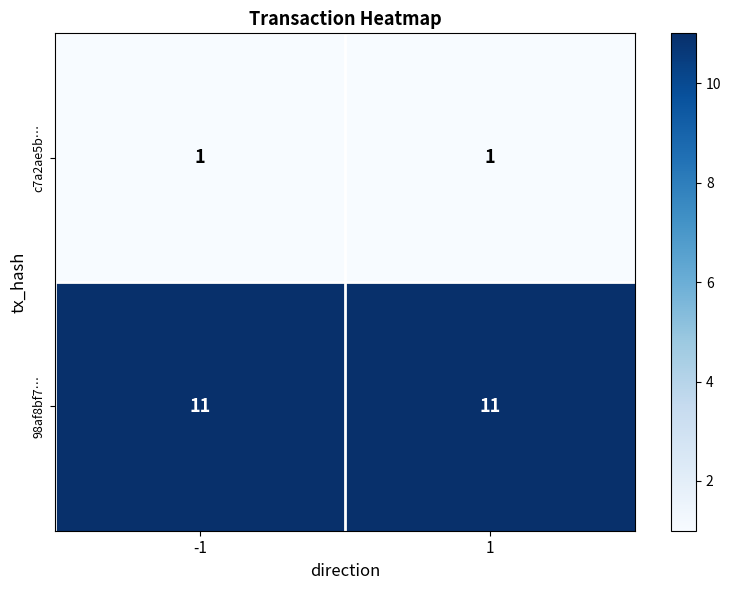

Rank the series by their maximum value, from lowest to highest.

c7a2ae5b…, 98af8bf7…